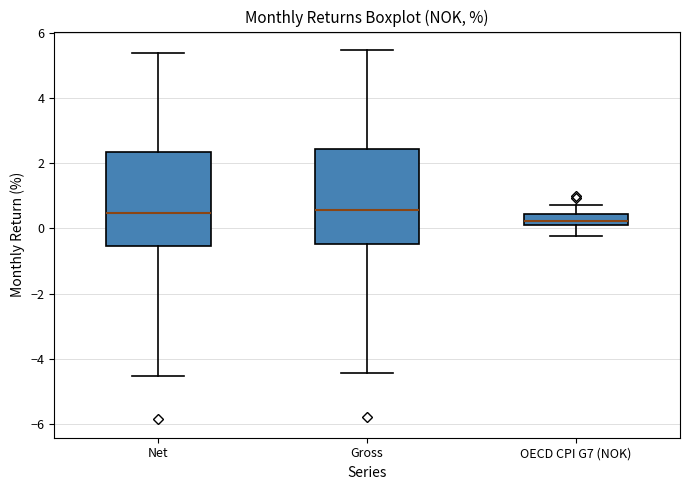

Which box's median line is the lowest?

OECD CPI G7 (NOK)